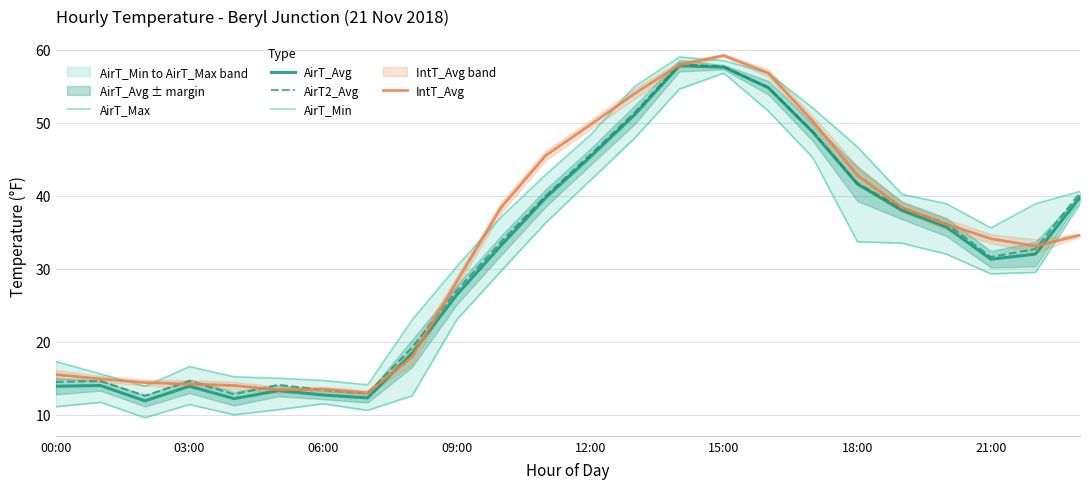

At 13, list the series in order from smallest to largest.

AirT_Min, AirT_Avg, AirT2_Avg, IntT_Avg, AirT_Max